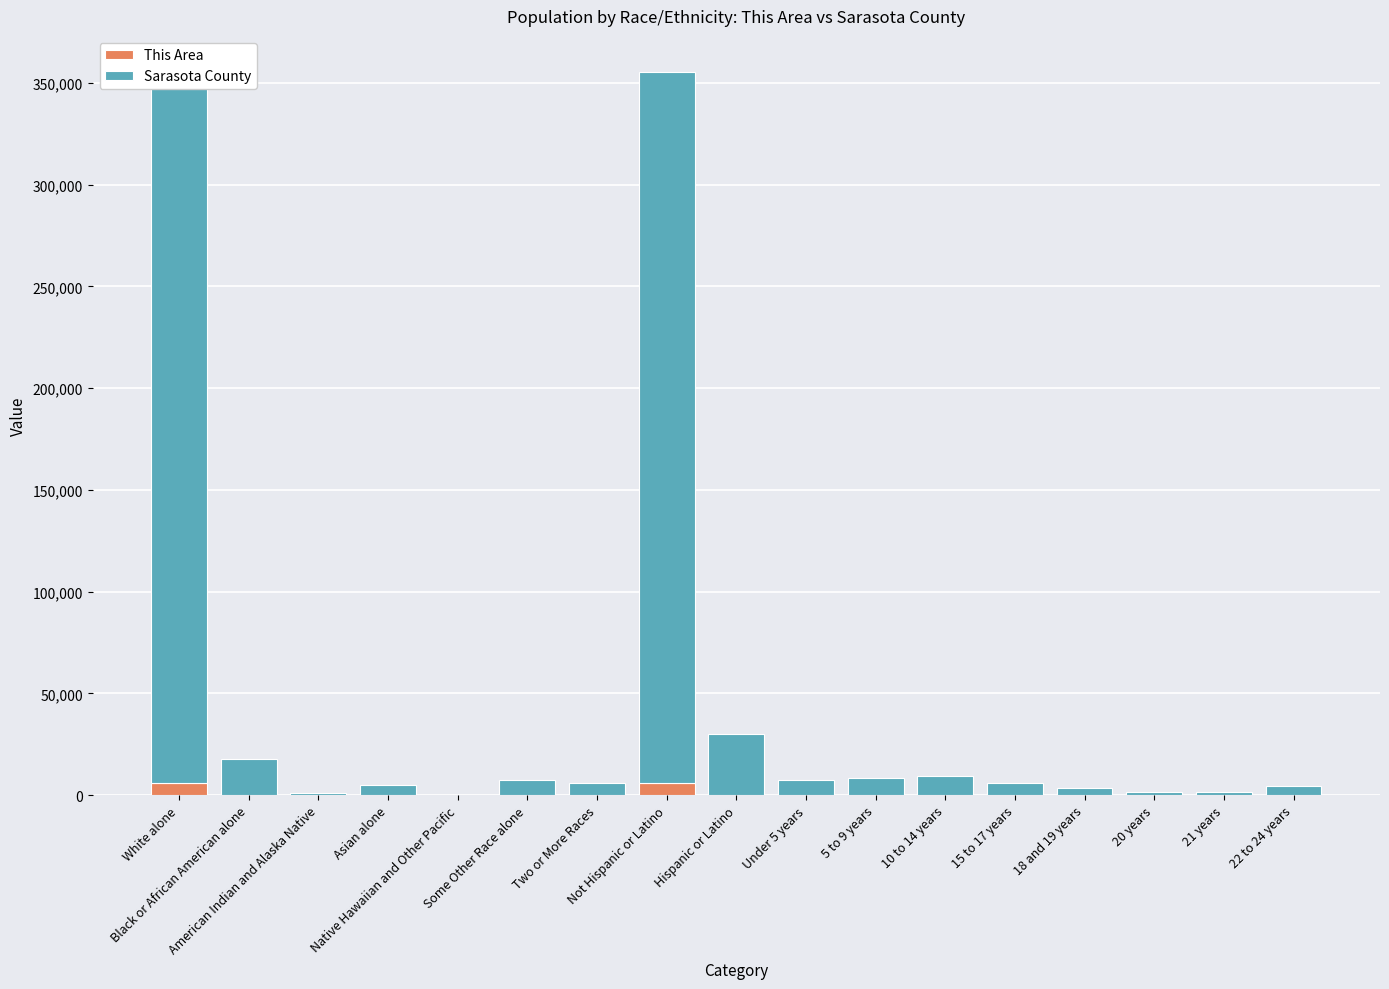

How many series are shown in this chart?

2